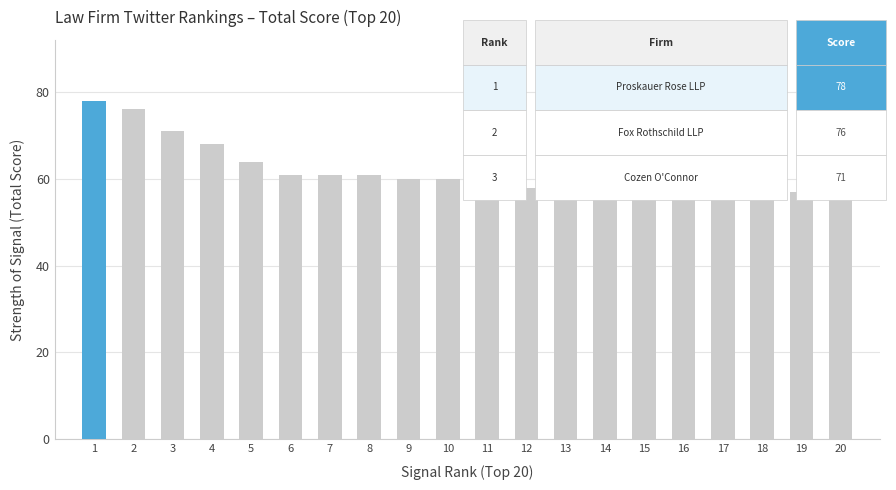

Reading left to right, list all the values displayed in this chart.

78	76	71	68	64	61	61	61	60	60	59	58	58	58	58	58	57	57	57	57